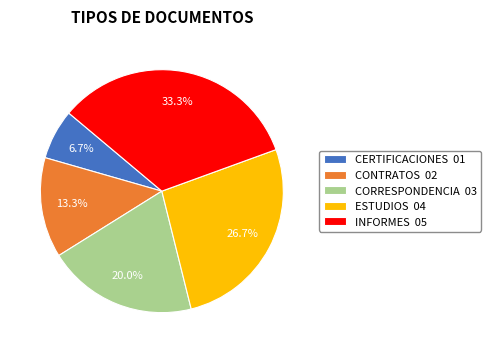

Which slice is the largest?

INFORMES